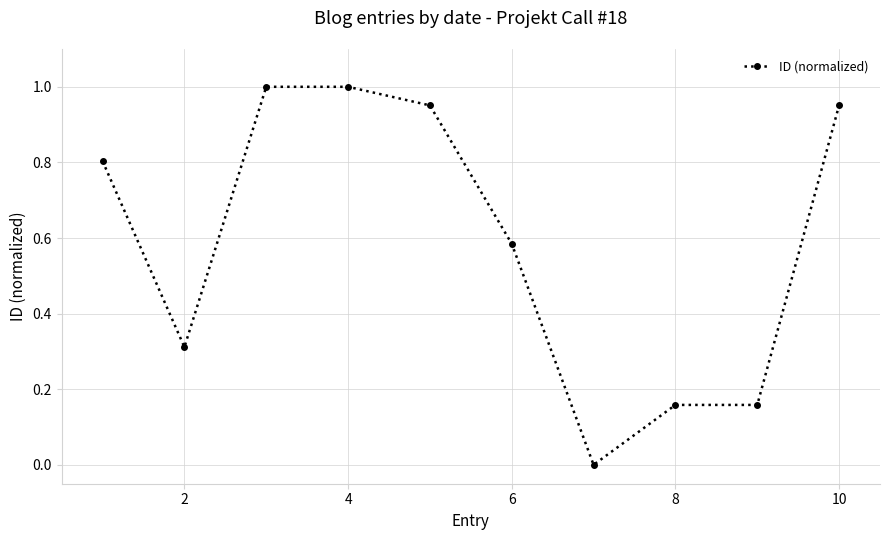

What is the difference between the maximum and second lowest values?

0.8